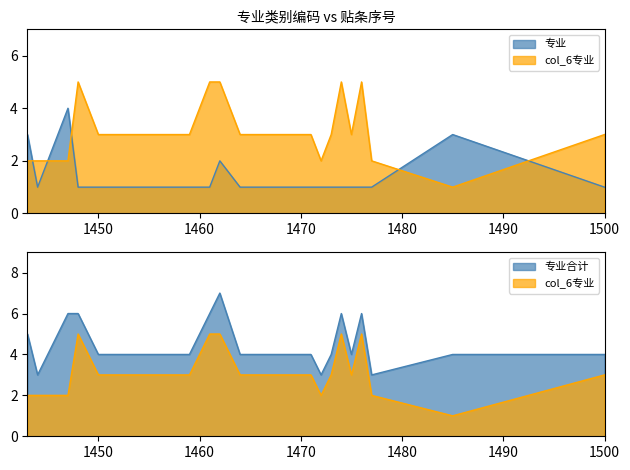

How many data points in col6_encoded are less than 3?

6